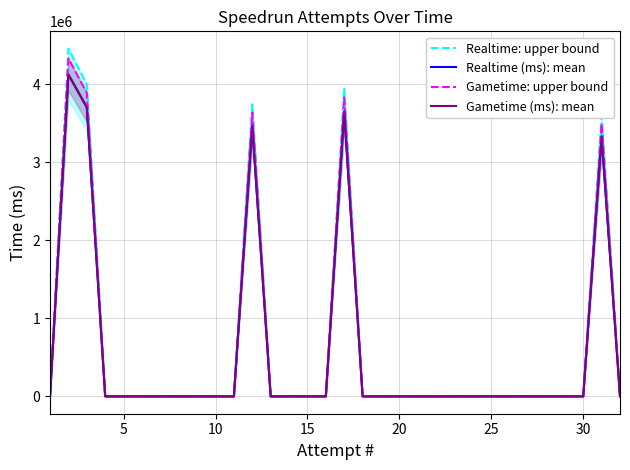

Rank the series by their maximum value, from highest to lowest.

Realtime: upper bound, Gametime: upper bound, Realtime (ms): mean, Gametime (ms): mean